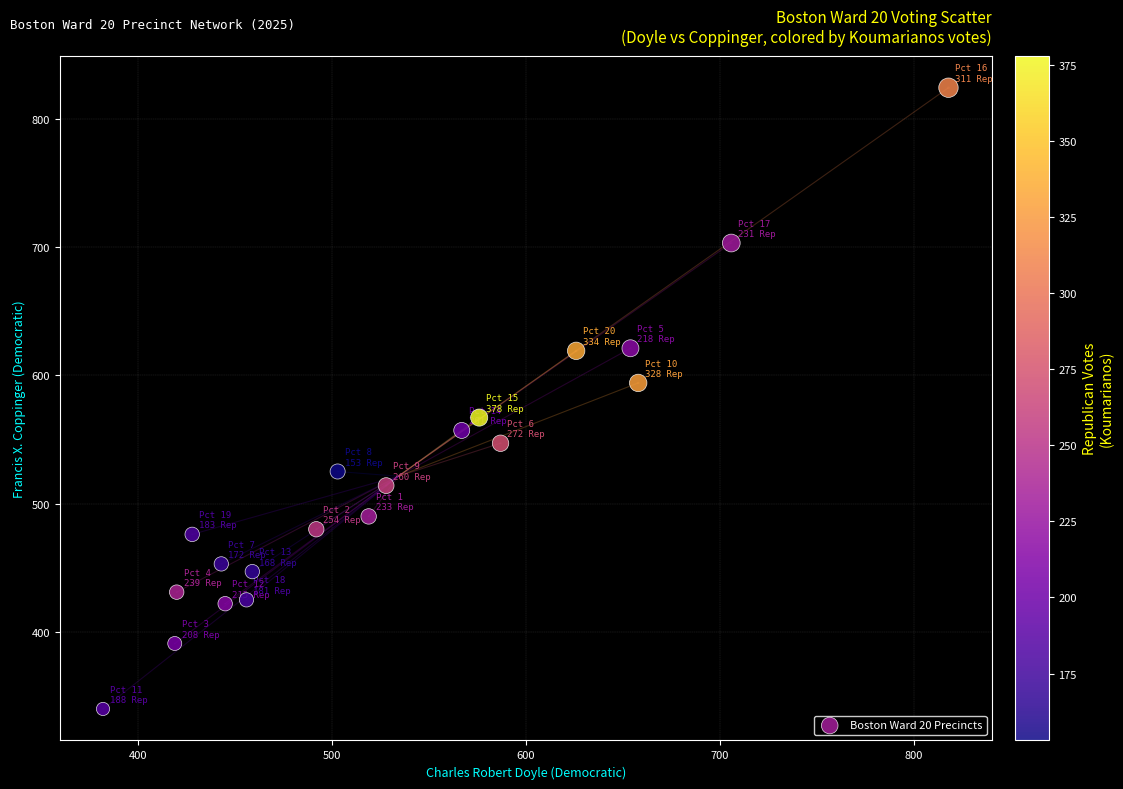

What is the range of Y values (max minus min)?

484